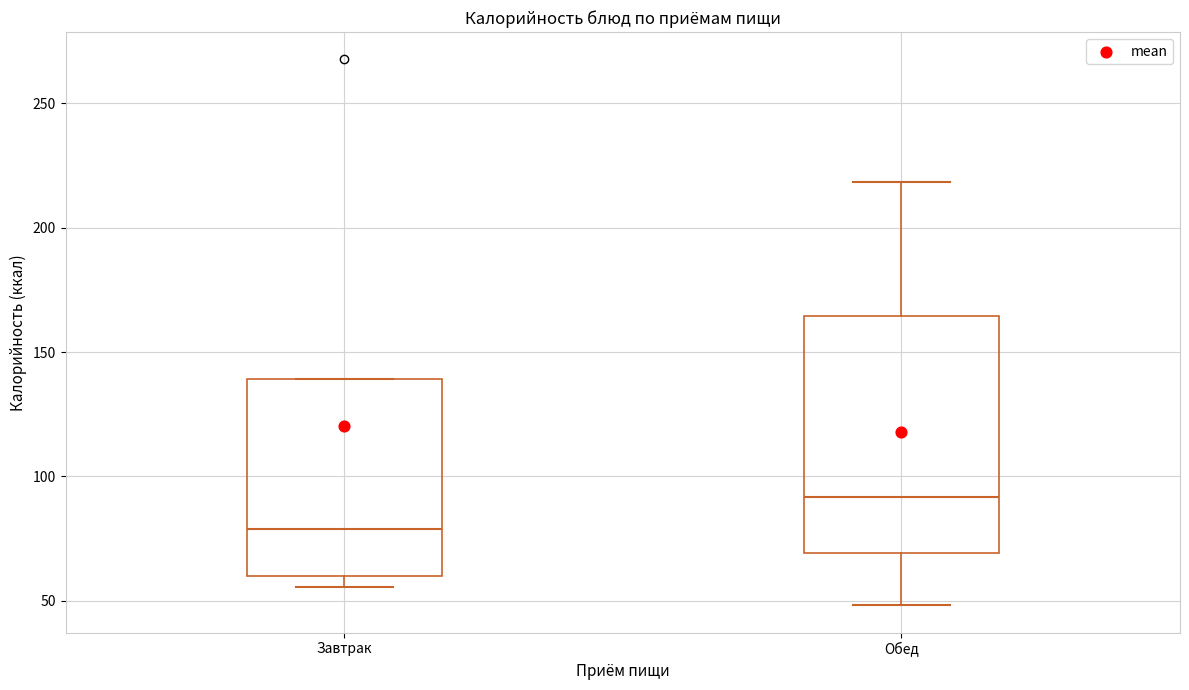

Comparing the boxes themselves (not the whiskers), which one is the tallest?

Обед